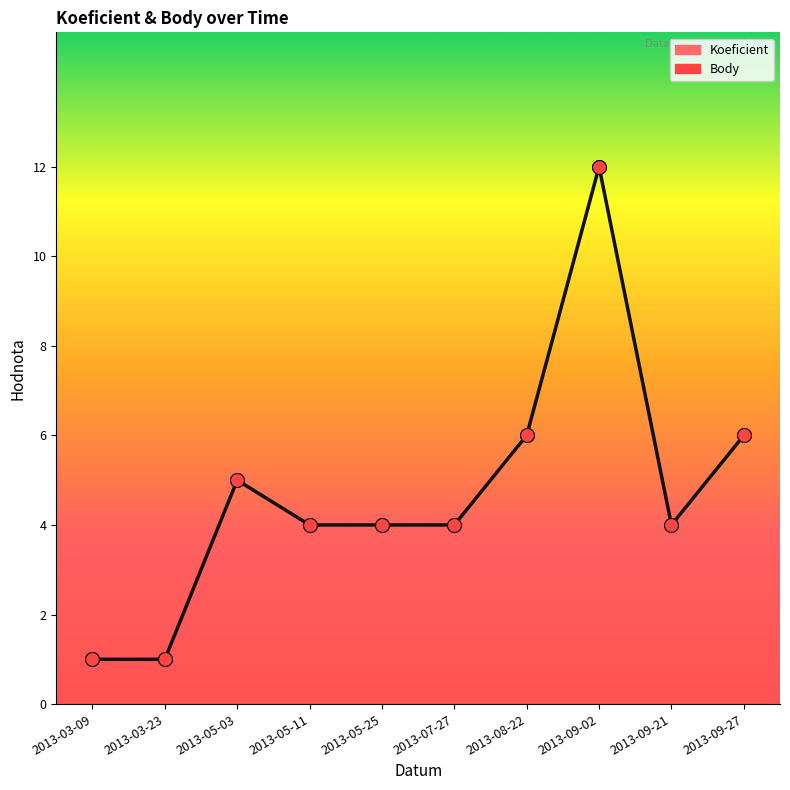

Which series has the largest Y range (max minus min)?

Koeficient